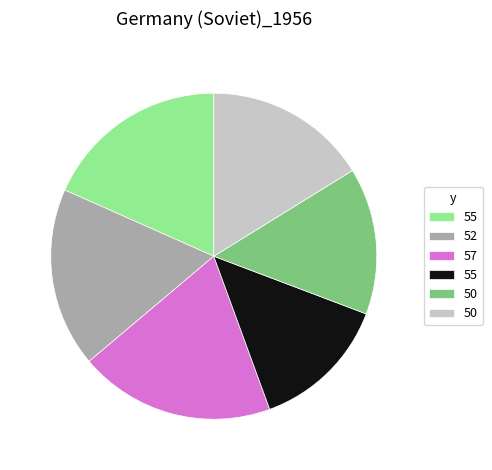

Does any single category account for the majority?

No